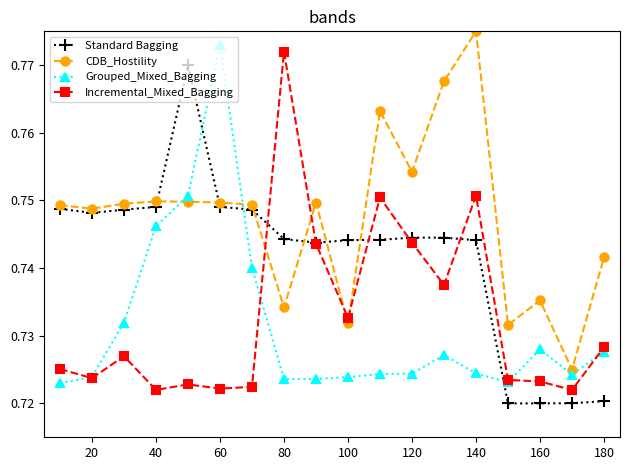

True or false: Grouped_Mixed_Bagging has more than 1 points higher than both neighbors.

True